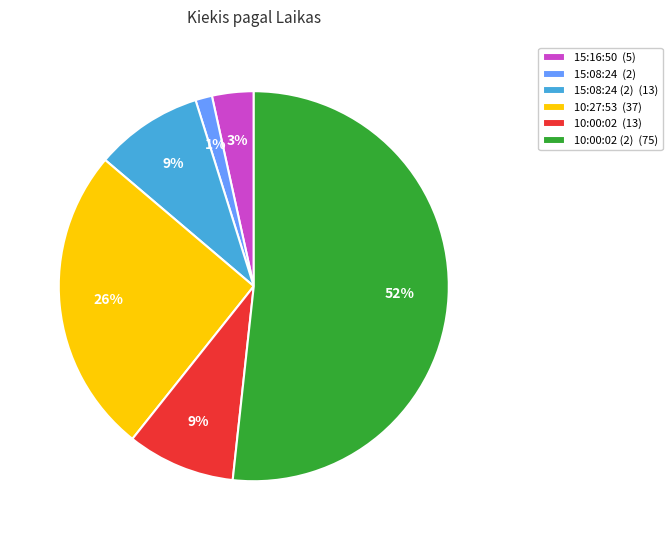

What is the largest slice in the pie chart?

10:00:02 (2) (75)